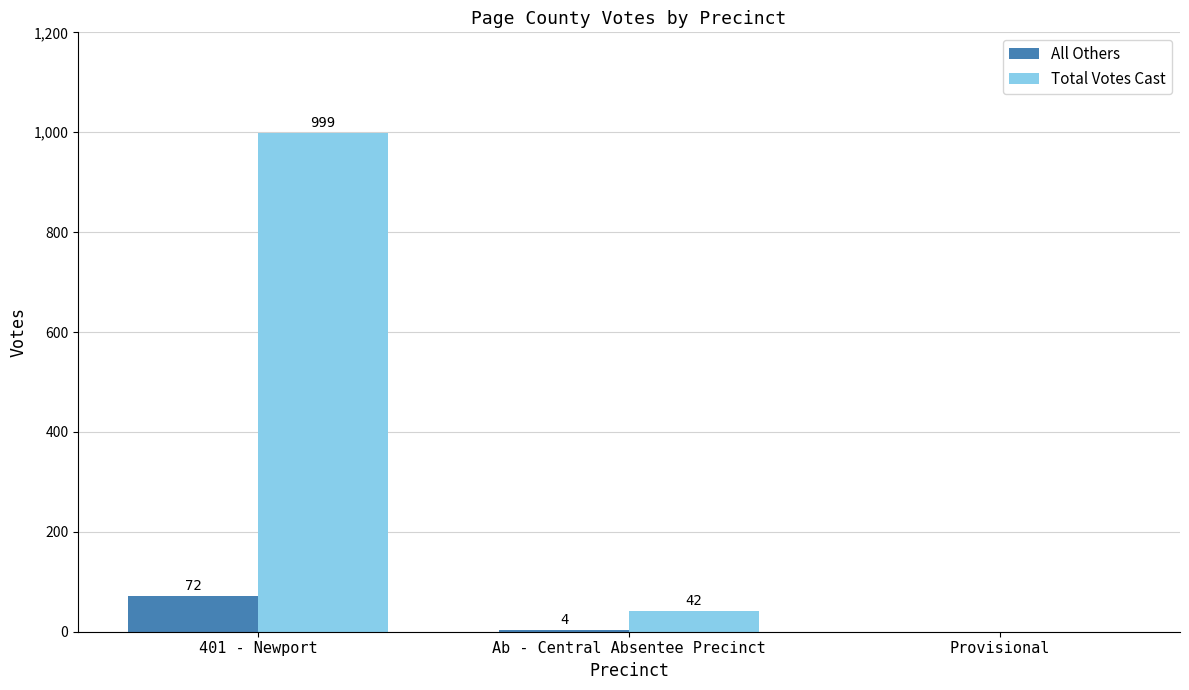

Are the bars horizontal?

No